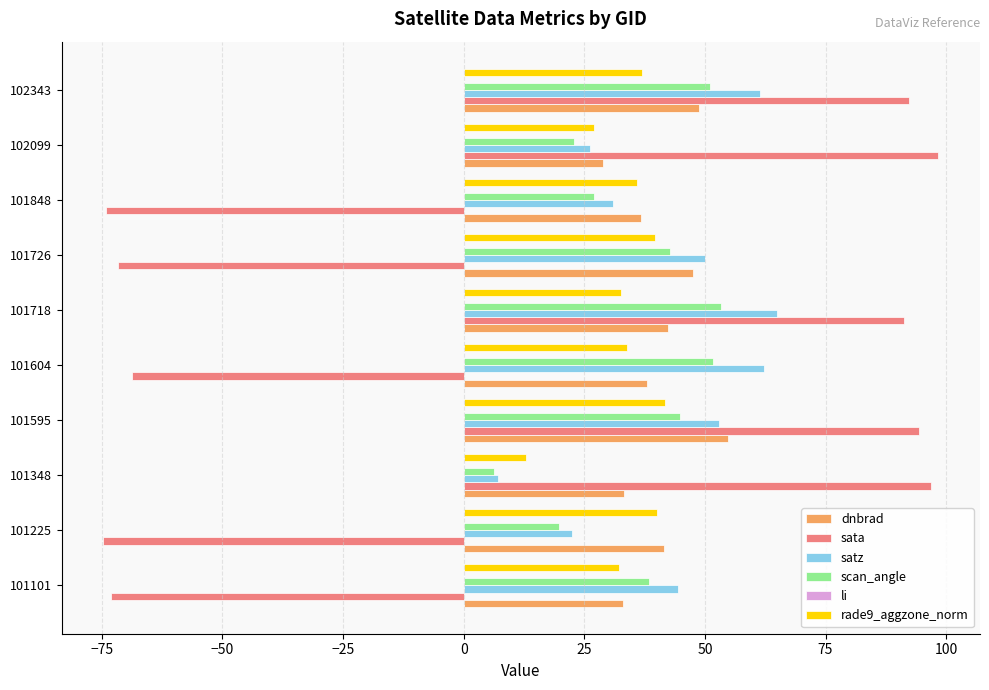

What is the maximum value shown in the chart?

98.4